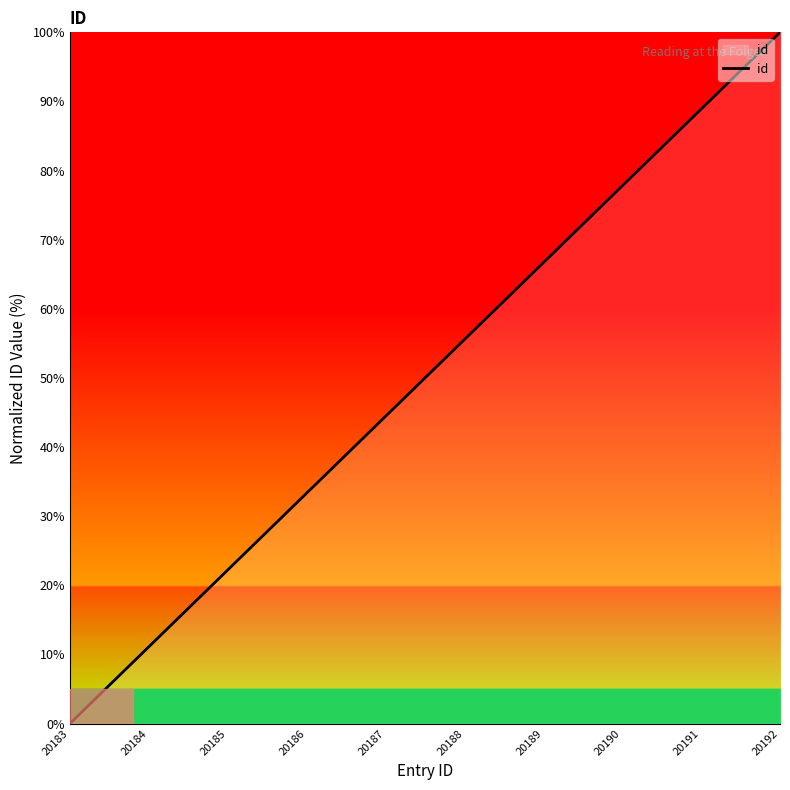

At which category does the chart reach its peak across all series?

20192